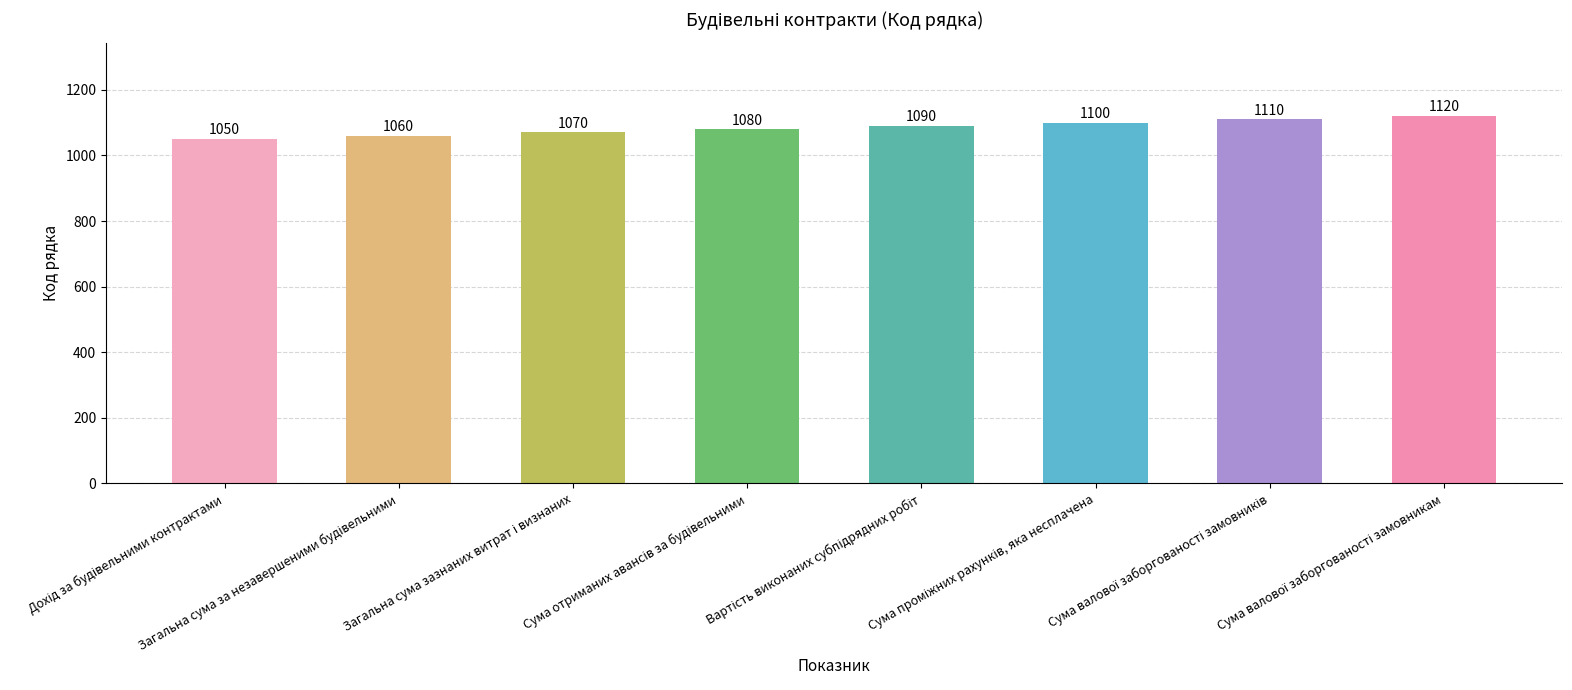

What is the smallest value displayed?

1050